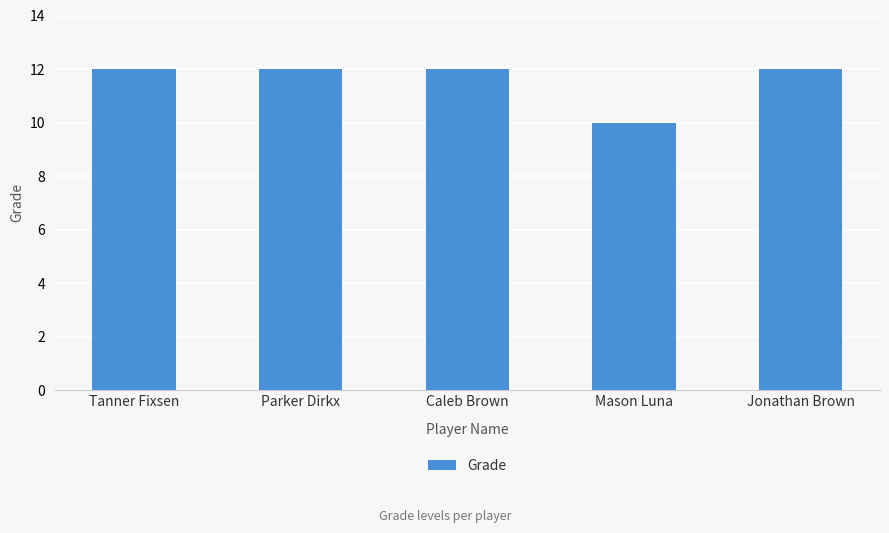

Does the chart contain stacked bars?

No